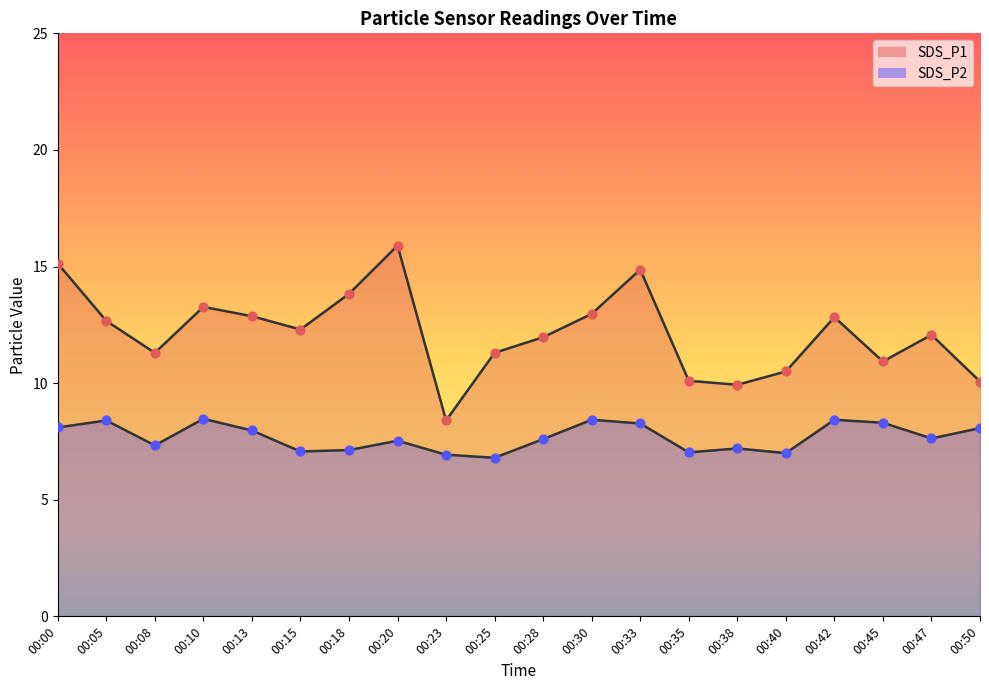

What is the total value across all series at 00:00?

23.2